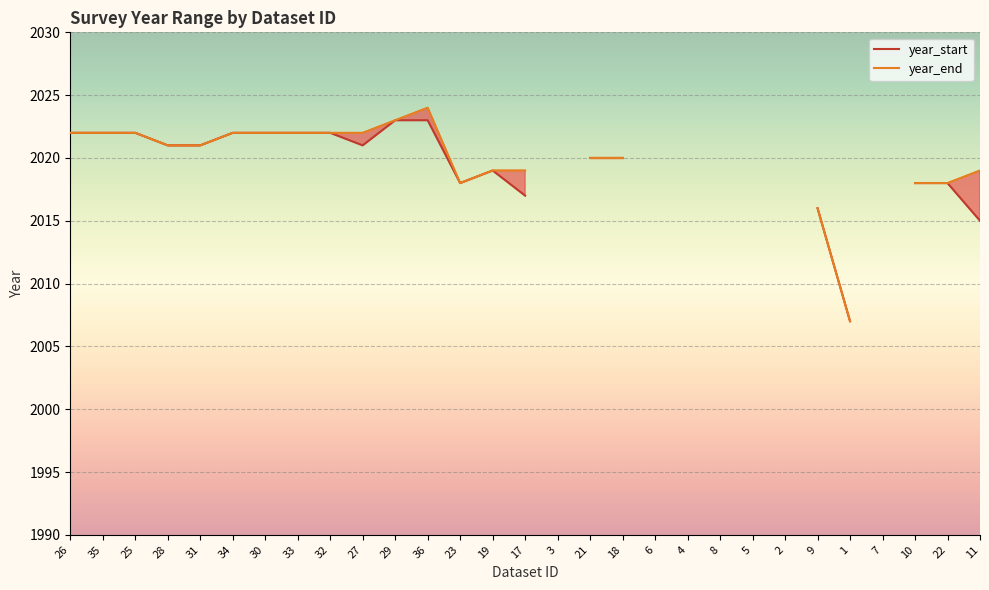

What is the highest value of the year_end series?

2024.0